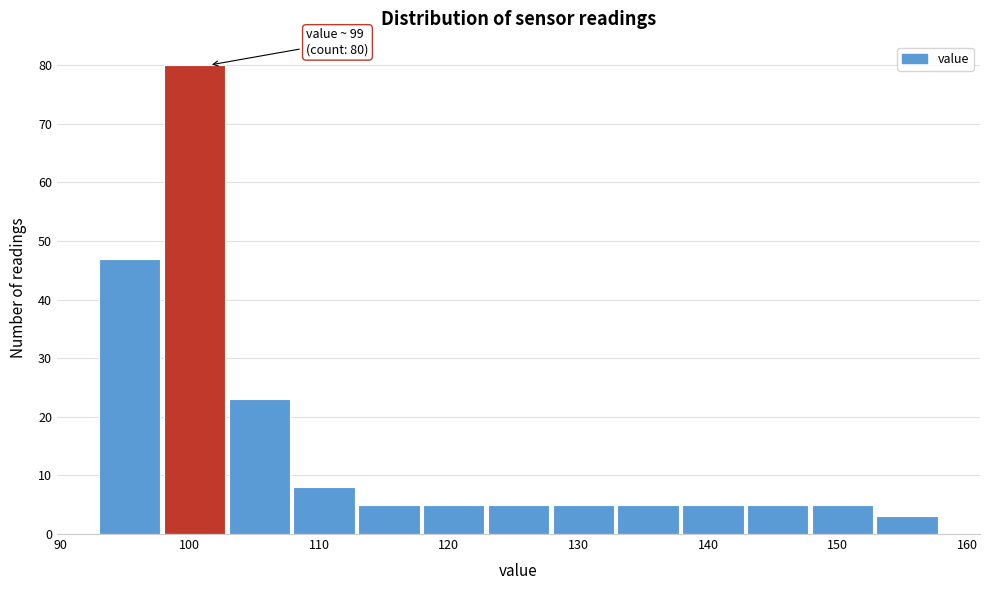

Which range on the x-axis has the tallest bar?

98 to 103